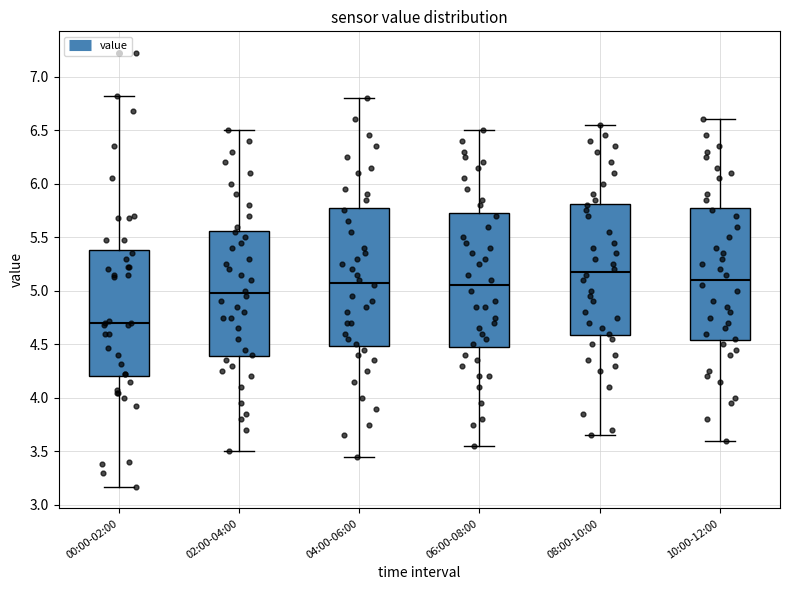

Which box's median line is the lowest?

00:00-02:00